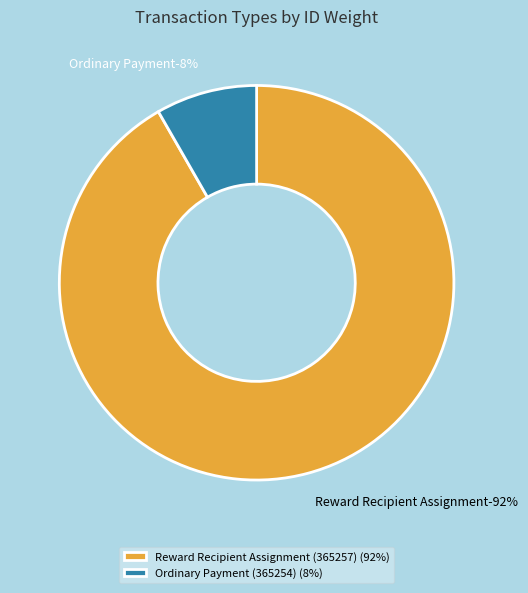

Does any single category account for the majority?

Yes